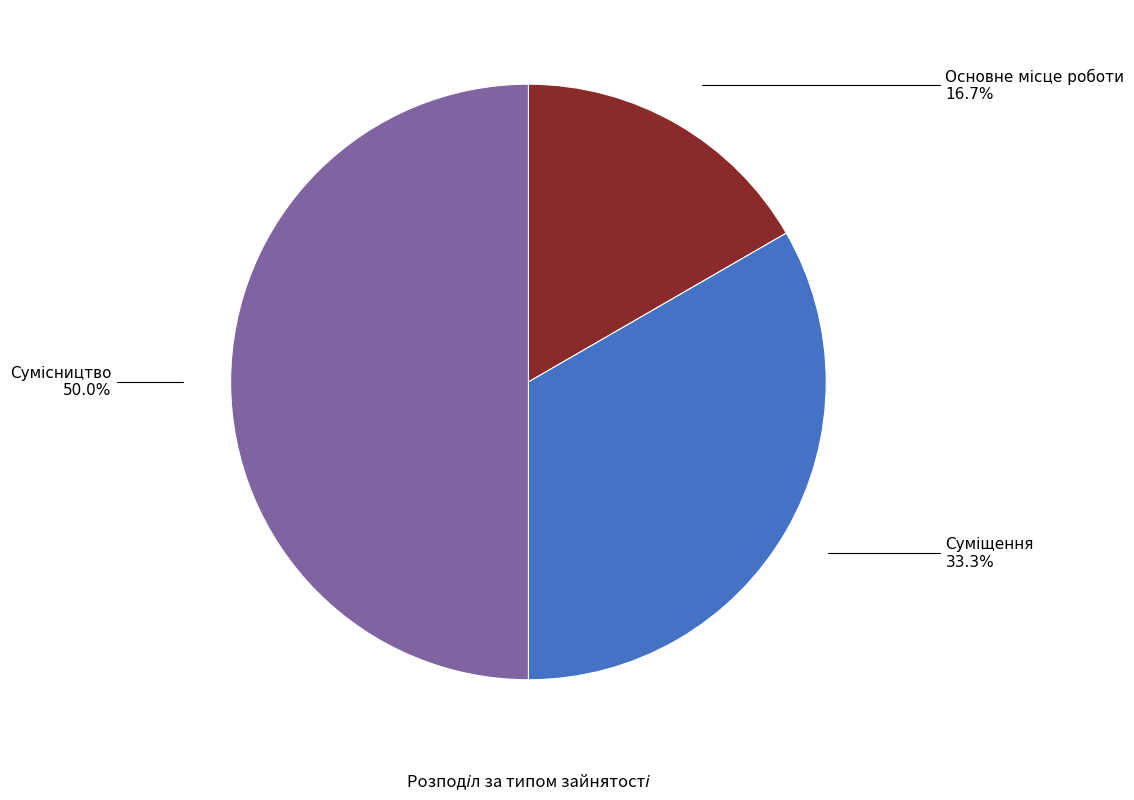

What is the smallest slice in the pie chart?

Основне місце роботи